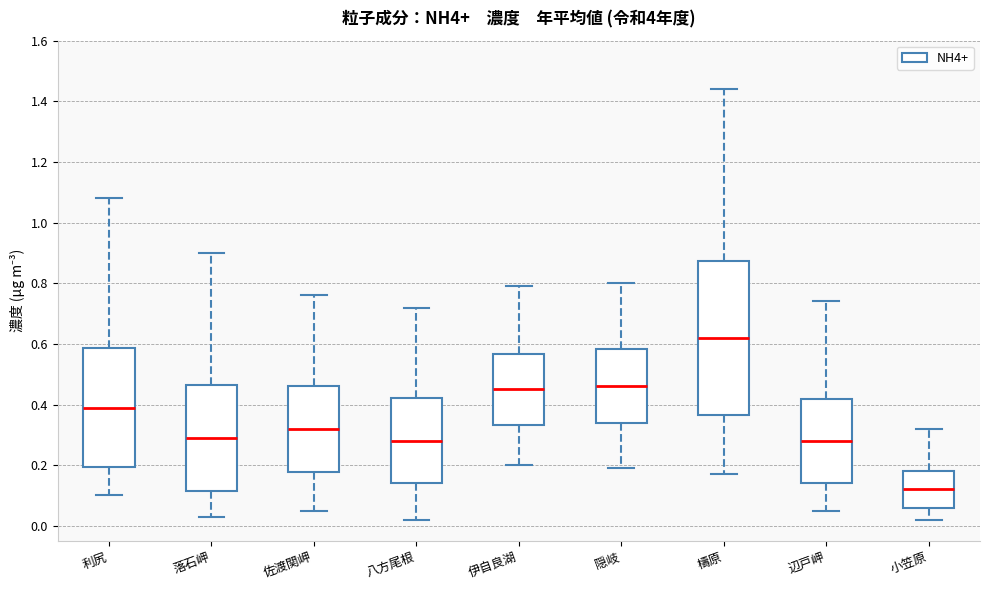

Reading left to right, transcribe this box plot: for each box, give where its median line is, the range the box spans, and where its two whiskers end, as read against the y-axis. The values are not printed on the chart, so give them approximately, as read against the axis.

利尻: median 0.40, box 0.20 to 0.58, whiskers 0.10 to 1.08
落石岬: median 0.30, box 0.12 to 0.46, whiskers 0.04 to 0.90
佐渡関岬: median 0.32, box 0.18 to 0.46, whiskers 0.06 to 0.76
八方尾根: median 0.28, box 0.14 to 0.42, whiskers 0.02 to 0.72
伊自良湖: median 0.46, box 0.34 to 0.56, whiskers 0.20 to 0.80
隠岐: median 0.46, box 0.34 to 0.58, whiskers 0.20 to 0.80
檮原: median 0.62, box 0.36 to 0.88, whiskers 0.18 to 1.44
辺戸岬: median 0.28, box 0.14 to 0.42, whiskers 0.06 to 0.74
小笠原: median 0.12, box 0.06 to 0.18, whiskers 0.02 to 0.32